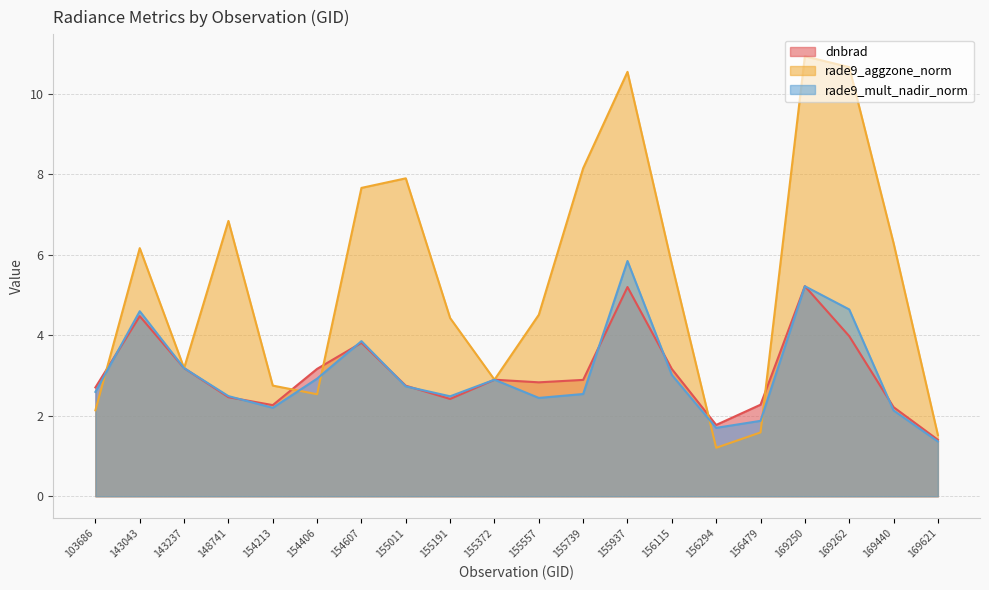

Does the chart display data point markers on the line(s)?

No